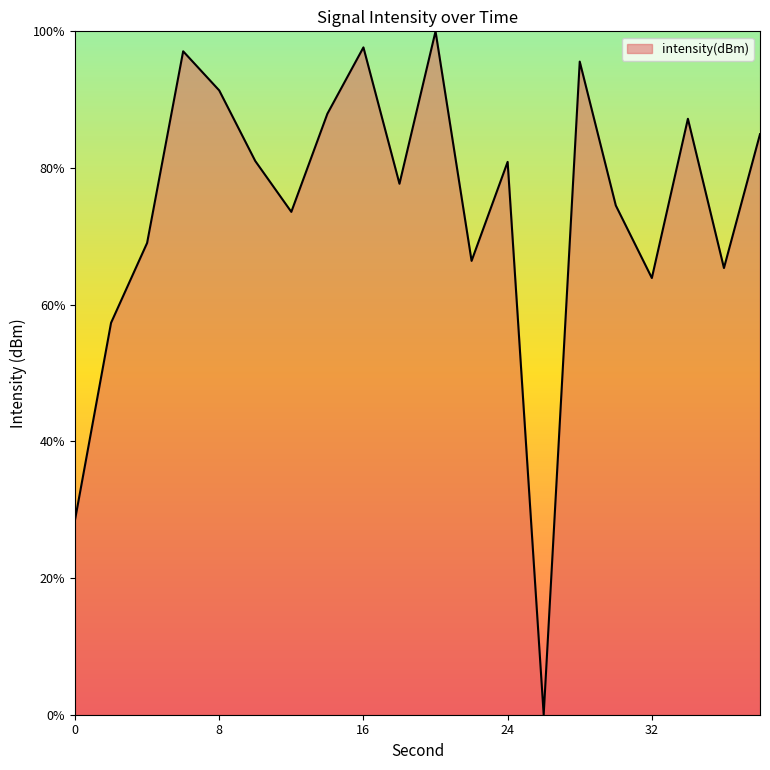

What is the difference between the second highest and minimum values?

97.6